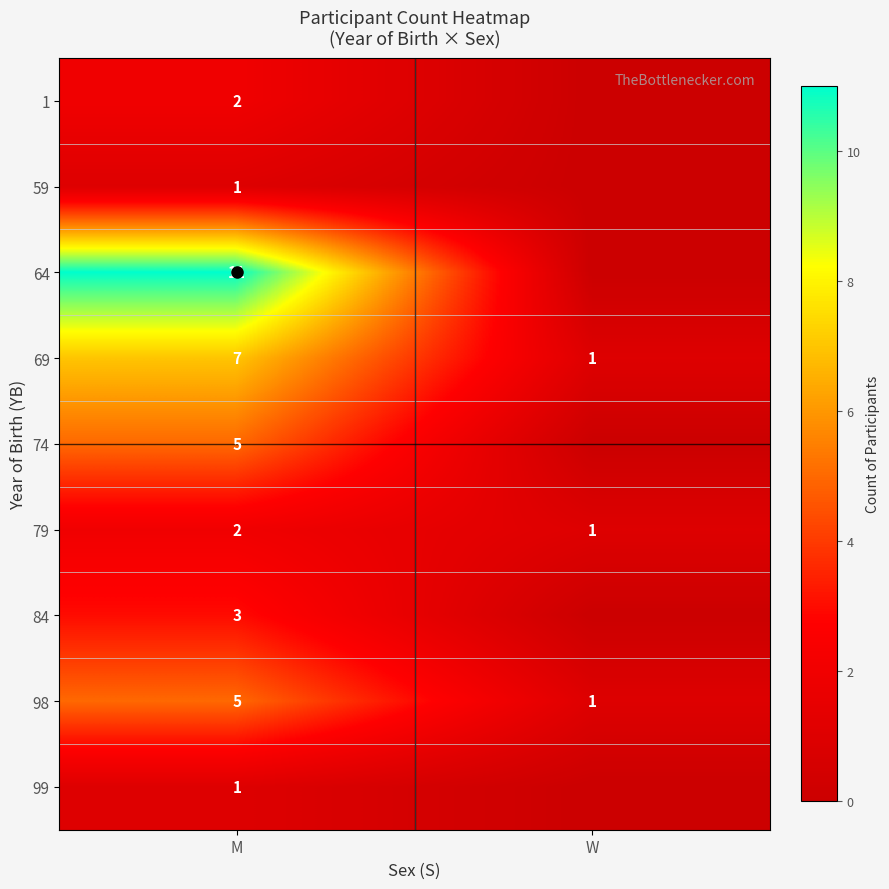

The value of 74 at W is 0. True or false?

True